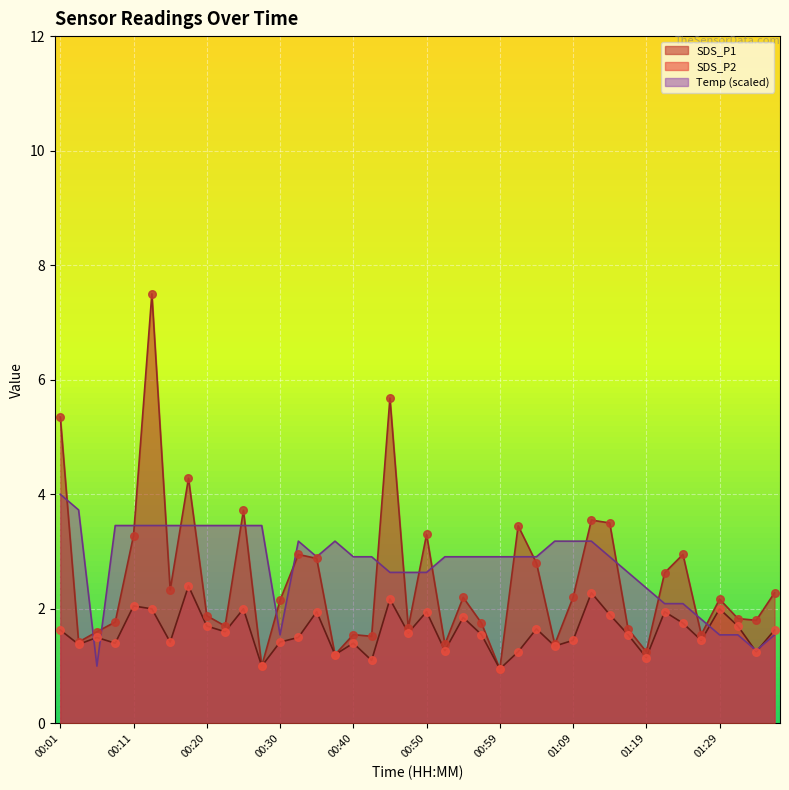

Which series has the largest Y range (max minus min)?

SDS_P1